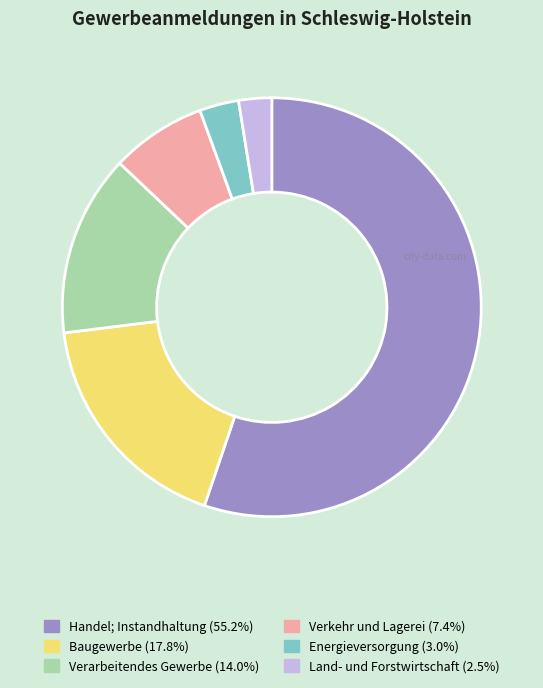

Which slice is the largest?

Handel; Instandhaltung